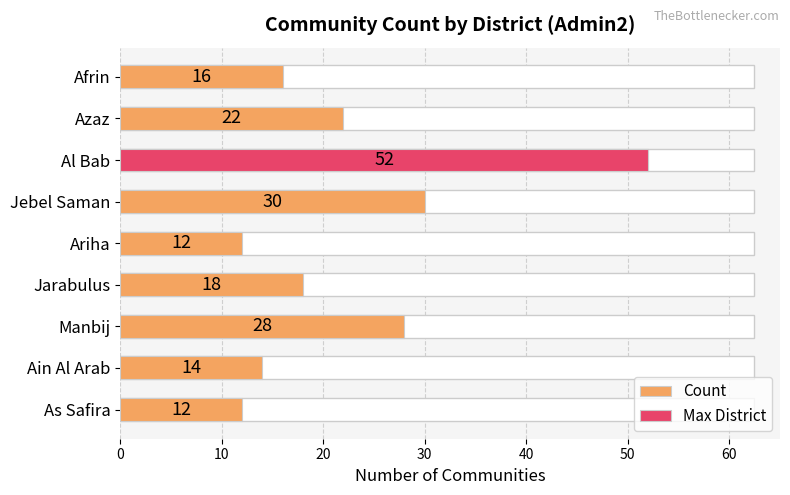

What is the ratio of the value at Jebel Saman to the value at Azaz?

1.4